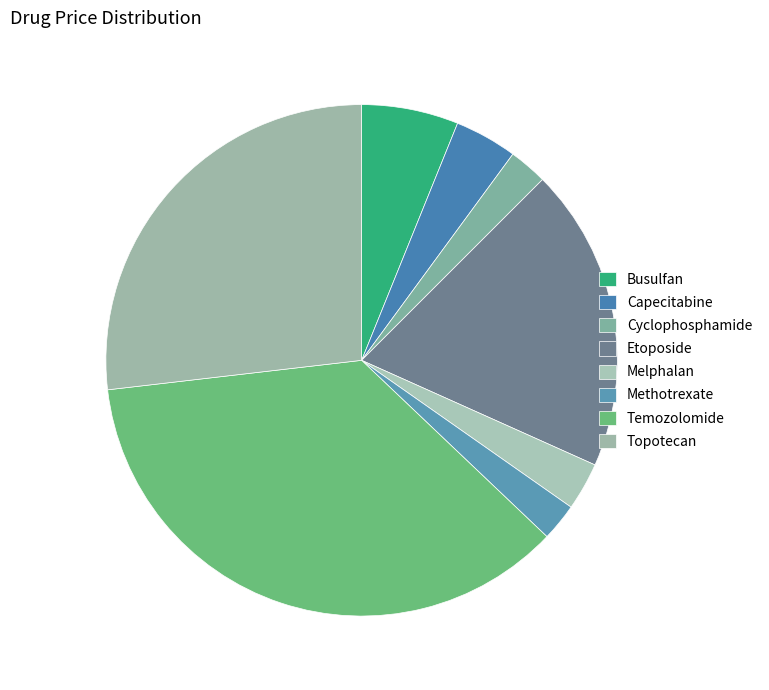

Which slice is the smallest?

Methotrexate